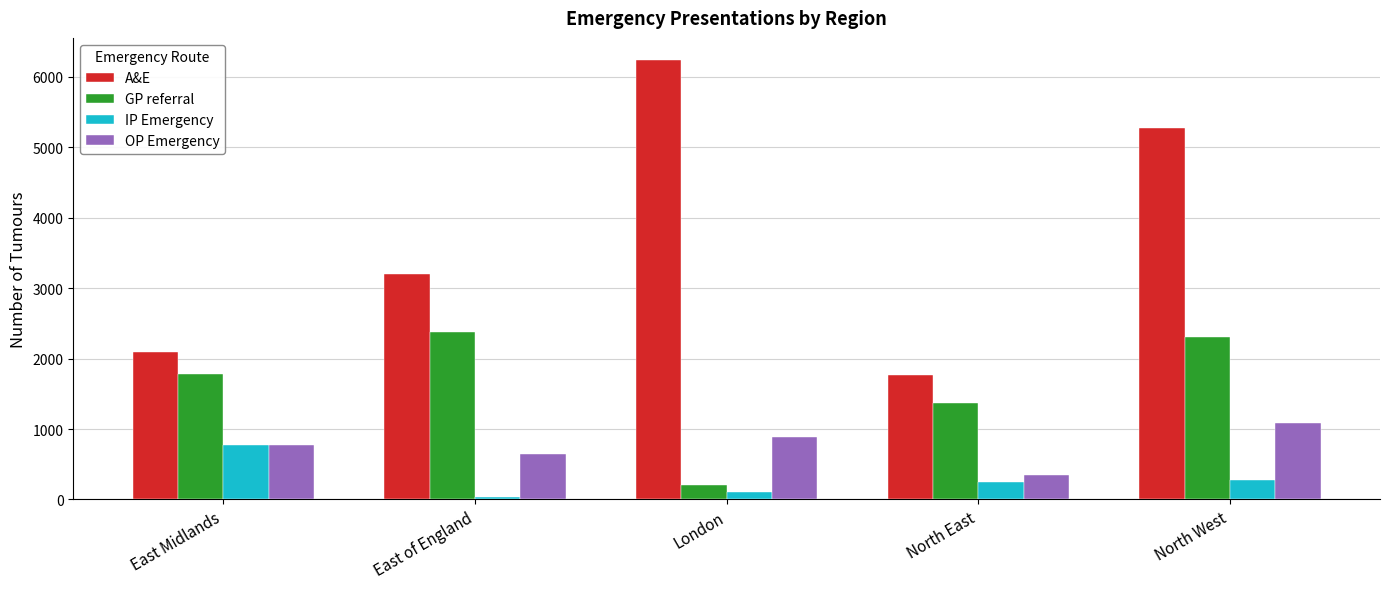

Which category has the lowest value in the OP Emergency series?

North East